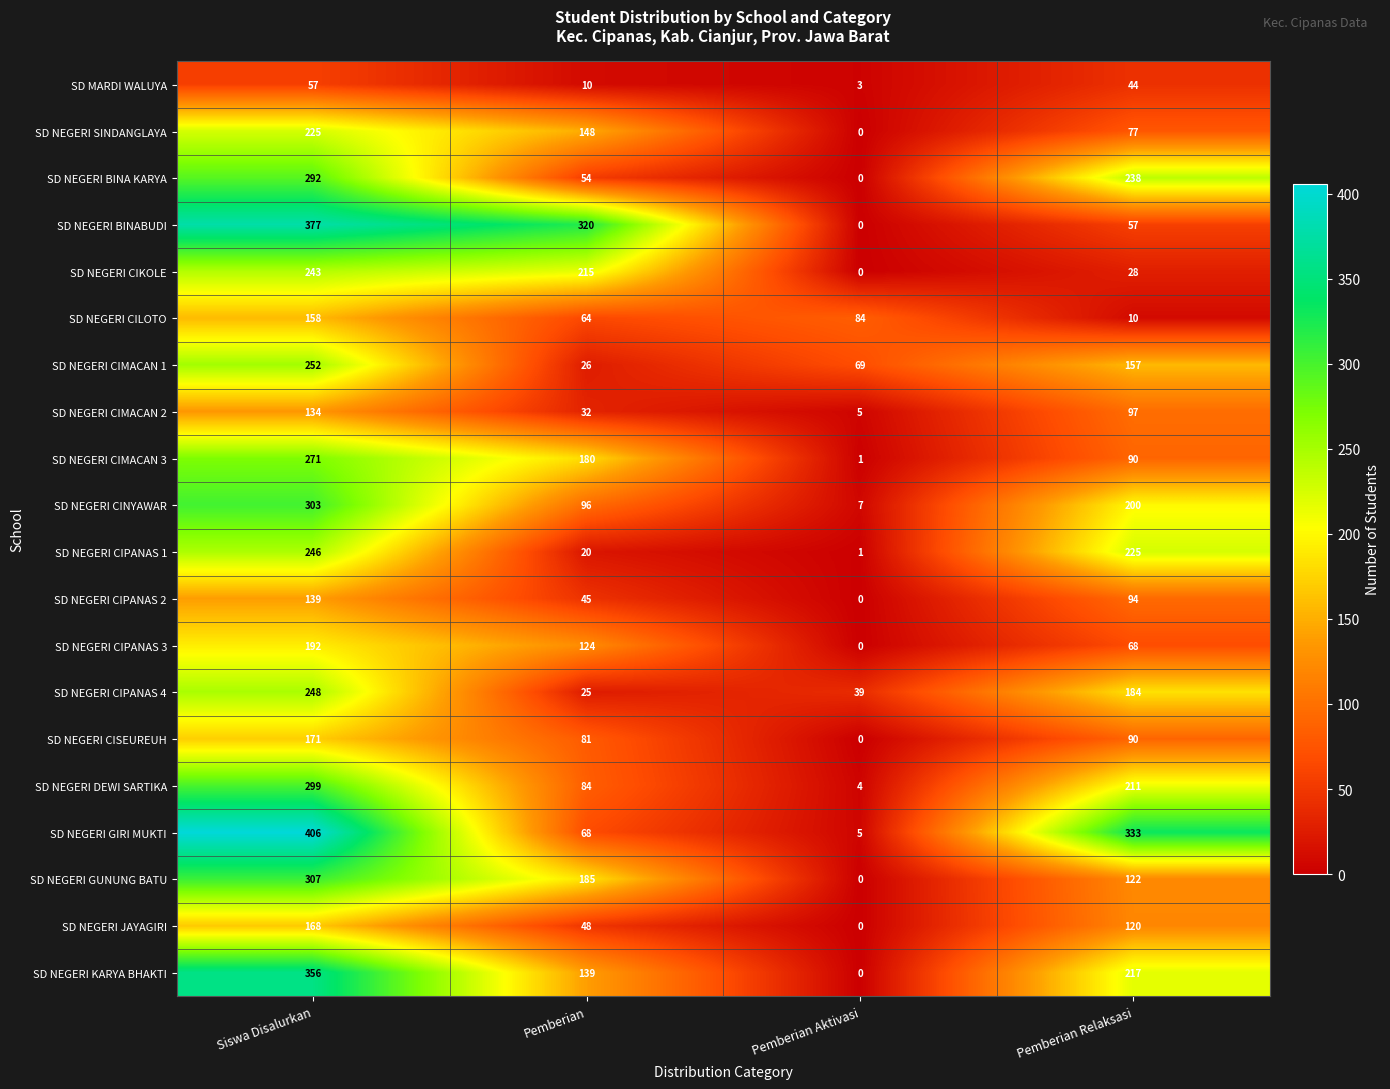

What value does the SD NEGERI GUNUNG BATU series have at Pemberian Relaksasi, to the nearest 5?

120